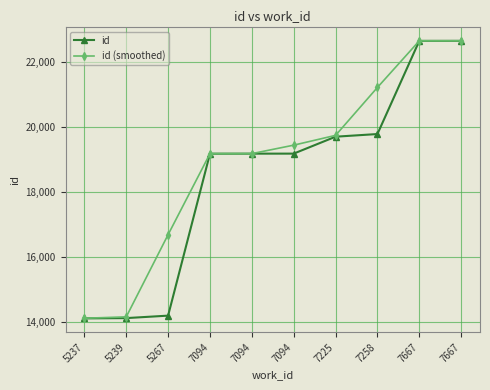

Reading right to left, list all the values displayed in this chart.

id: 7667=22657.0	7667=22656.0	7258=19782.0	7225=19700.0	7094=19178.0	7094=19177.0	7094=19176.0	5267=14181.0	5239=14105.0	5237=14096.0
id (smoothed): 7667=22657.0	7667=22656.5	7258=21219.0	7225=19741.0	7094=19439.0	7094=19177.5	7094=19176.5	5267=16678.5	5239=14143.0	5237=14100.5